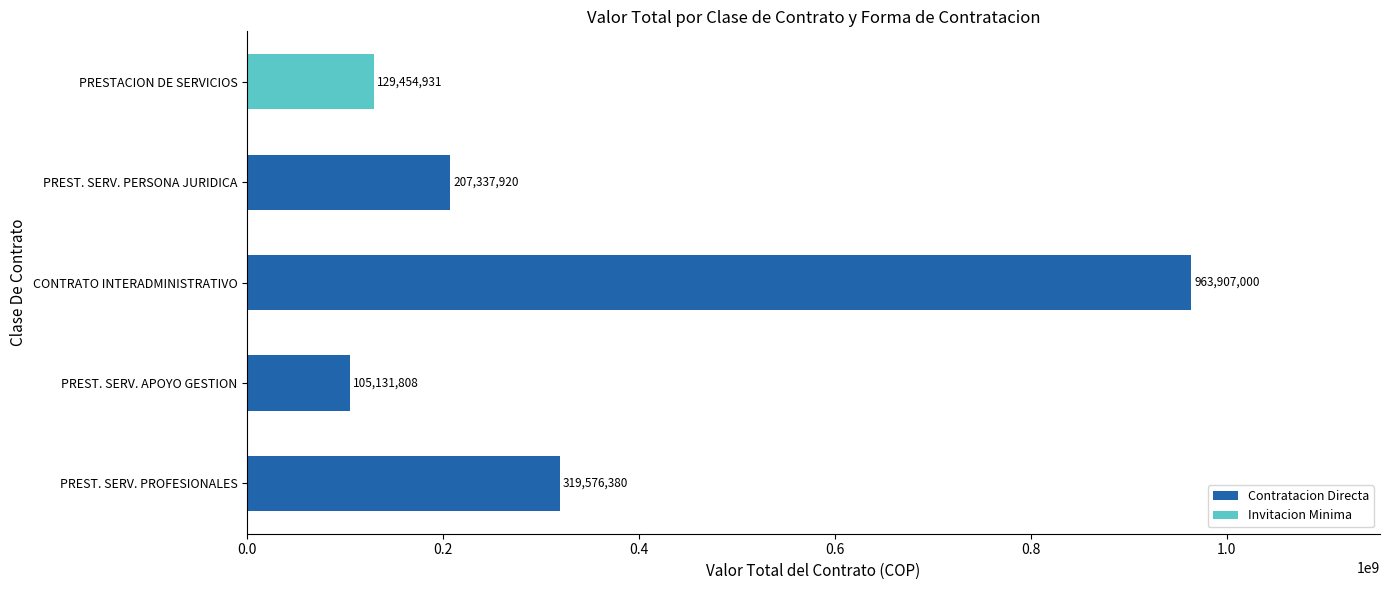

True or false: Invitacion Minima has a value of -42099148 at PREST. SERV. APOYO GESTION.

False